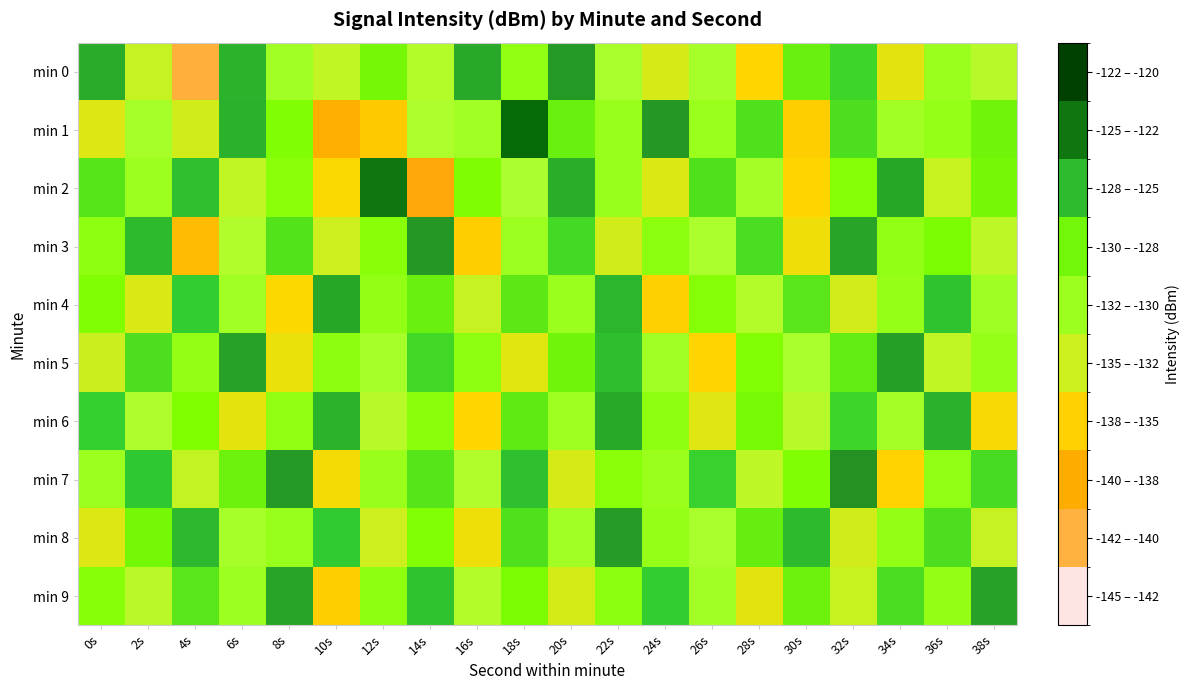

Reading left to right, list all the values displayed in this chart.

min 0: 0s=-125.0	2s=-133.7	4s=-142.0	6s=-125.4	8s=-131.7	10s=-133.4	12s=-128.5	14s=-132.8	16s=-124.9	18s=-130.2	20s=-124.3	22s=-132.3	24s=-134.4	26s=-132.0	28s=-136.2	30s=-128.1	32s=-126.7	34s=-135.0	36s=-131.1	38s=-133.0
min 1: 0s=-134.7	2s=-132.1	4s=-134.1	6s=-125.3	8s=-128.9	10s=-139.2	12s=-137.2	14s=-132.6	16s=-131.6	18s=-122.4	20s=-128.0	22s=-130.8	24s=-124.2	26s=-131.0	28s=-127.3	30s=-136.9	32s=-127.2	34s=-131.5	36s=-130.7	38s=-128.2
min 2: 0s=-127.5	2s=-131.2	4s=-125.8	6s=-133.4	8s=-129.6	10s=-136.1	12s=-122.9	14s=-140.3	16s=-128.7	18s=-132.5	20s=-125.1	22s=-130.8	24s=-134.6	26s=-127.3	28s=-131.9	30s=-136.4	32s=-129.2	34s=-124.8	36s=-133.7	38s=-128.4
min 3: 0s=-130.1	2s=-125.6	4s=-138.2	6s=-132.7	8s=-127.4	10s=-133.9	12s=-129.5	14s=-124.2	16s=-136.8	18s=-131.3	20s=-126.9	22s=-134.1	24s=-129.8	26s=-132.4	28s=-127.1	30s=-135.6	32s=-124.7	34s=-130.3	36s=-128.6	38s=-133.2
min 4: 0s=-128.9	2s=-134.5	4s=-126.3	6s=-131.7	8s=-136.2	10s=-124.8	12s=-130.4	14s=-128.1	16s=-133.6	18s=-127.7	20s=-131.1	22s=-125.4	24s=-136.7	26s=-129.3	28s=-132.8	30s=-127.6	32s=-134.2	34s=-130.6	36s=-125.9	38s=-131.5
min 5: 0s=-133.8	2s=-127.2	4s=-130.5	6s=-124.6	8s=-135.3	10s=-129.9	12s=-132.1	14s=-126.8	16s=-130.0	18s=-134.9	20s=-128.3	22s=-125.7	24s=-131.6	26s=-136.5	28s=-129.1	30s=-132.3	32s=-127.9	34s=-124.5	36s=-133.4	38s=-130.7
min 6: 0s=-126.4	2s=-132.6	4s=-128.8	6s=-135.1	8s=-130.2	10s=-125.3	12s=-133.0	14s=-129.7	16s=-136.3	18s=-127.8	20s=-131.4	22s=-124.9	24s=-130.1	26s=-134.8	28s=-128.5	30s=-132.9	32s=-126.7	34s=-131.8	36s=-125.2	38s=-136.0
min 7: 0s=-131.2	2s=-126.1	4s=-133.5	6s=-128.2	8s=-124.3	10s=-135.8	12s=-130.9	14s=-127.5	16s=-132.7	18s=-125.8	20s=-134.4	22s=-129.6	24s=-131.0	26s=-126.5	28s=-133.2	30s=-128.9	32s=-124.1	34s=-136.6	36s=-130.3	38s=-127.0
min 8: 0s=-134.7	2s=-128.4	4s=-125.5	6s=-132.1	8s=-130.8	10s=-126.2	12s=-133.9	14s=-129.1	16s=-135.5	18s=-127.3	20s=-131.7	22s=-124.4	24s=-130.6	26s=-132.3	28s=-128.0	30s=-125.6	32s=-134.1	34s=-130.4	36s=-127.2	38s=-133.6
min 9: 0s=-129.4	2s=-133.1	4s=-127.6	6s=-131.3	8s=-124.7	10s=-136.8	12s=-130.0	14s=-125.9	16s=-132.8	18s=-128.6	20s=-134.3	22s=-129.8	24s=-126.3	26s=-131.6	28s=-135.0	30s=-128.2	32s=-133.7	34s=-127.1	36s=-130.5	38s=-124.6